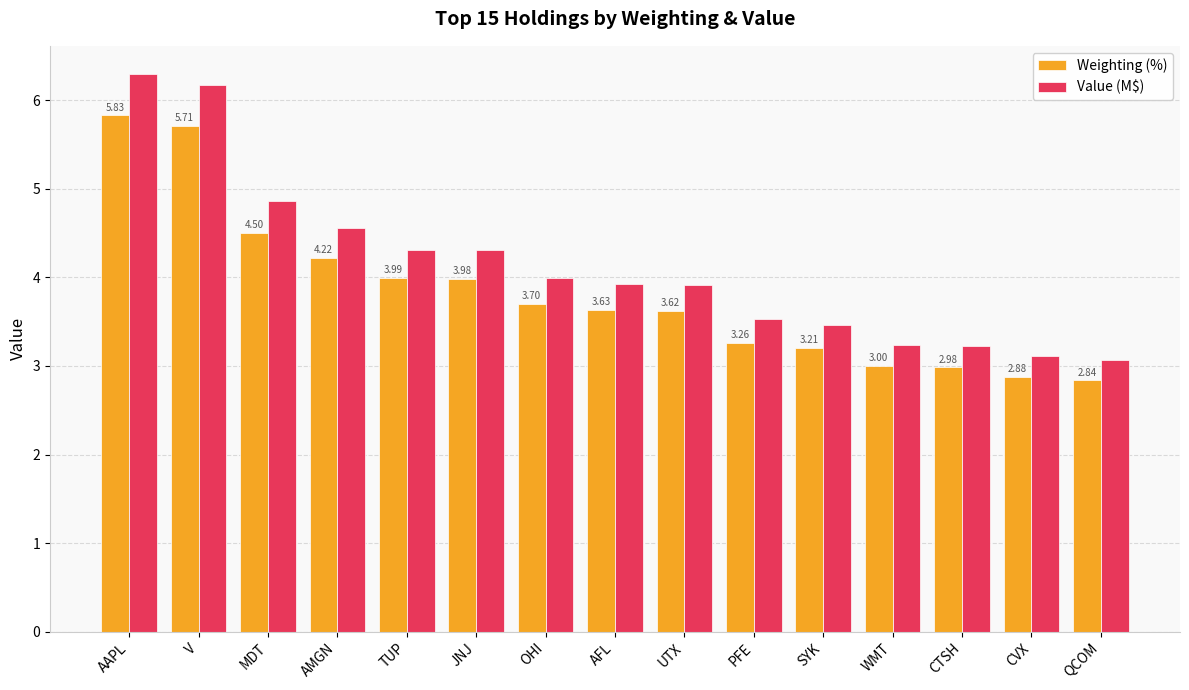

What are all the series names shown in the legend?

Weighting (%), Value (M$)